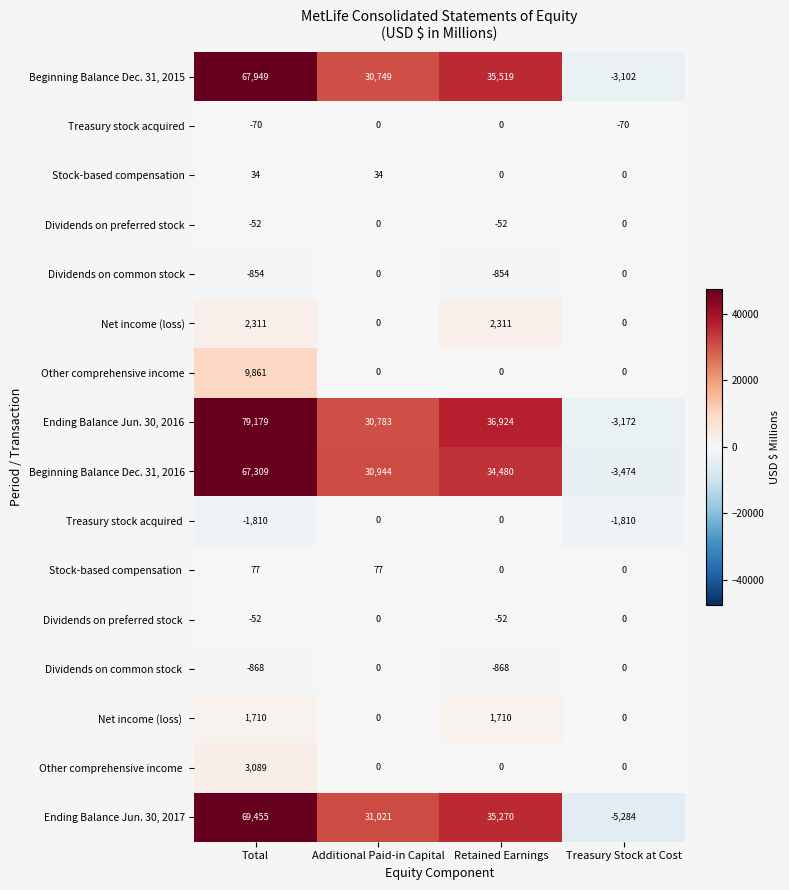

Read the Ending Balance Jun. 30, 2016 value at Treasury Stock at Cost.

-3172